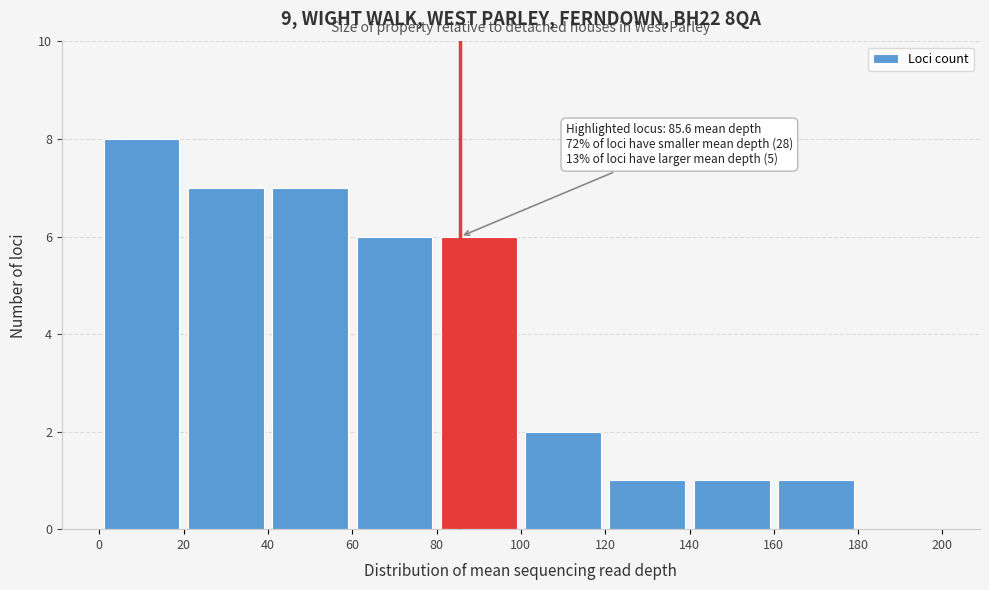

Which range on the x-axis has the tallest bar?

0 to 20